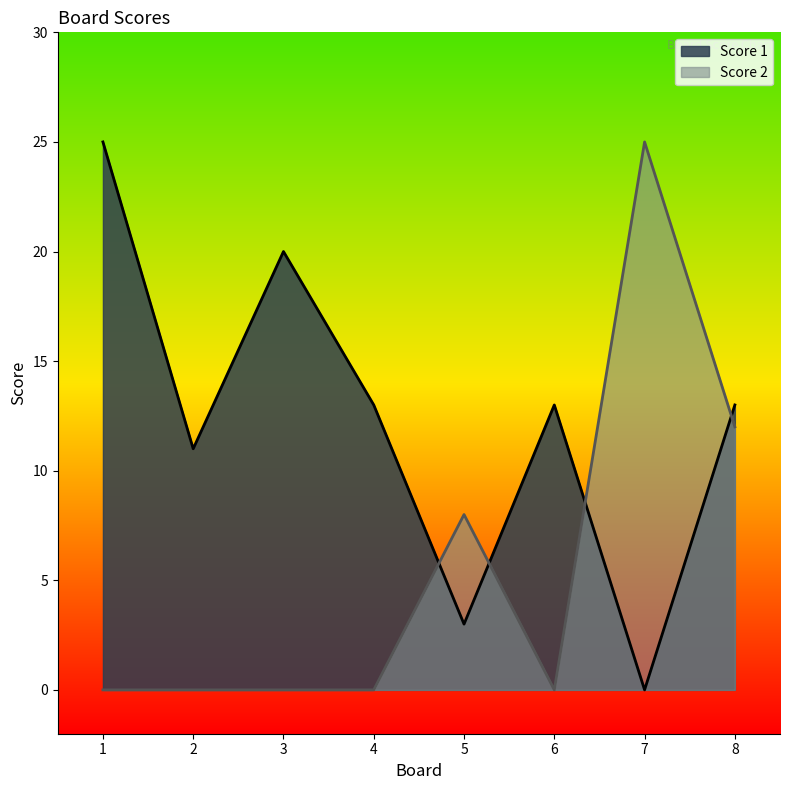

What value does the Score 1 series have at 4, to the nearest 5?

15